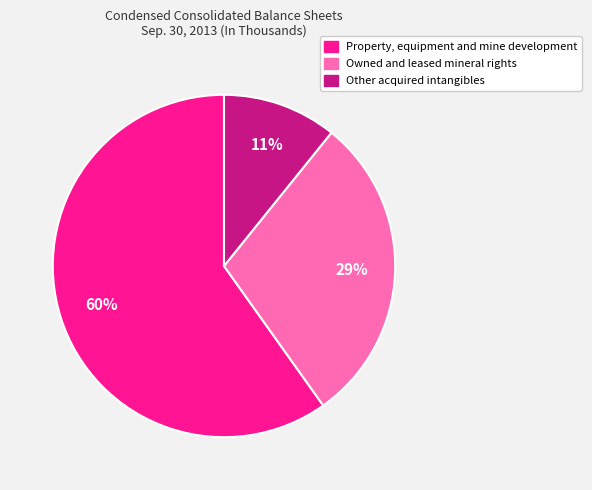

True or false: Property, equipment and mine development accounts for 60% of the total.

True